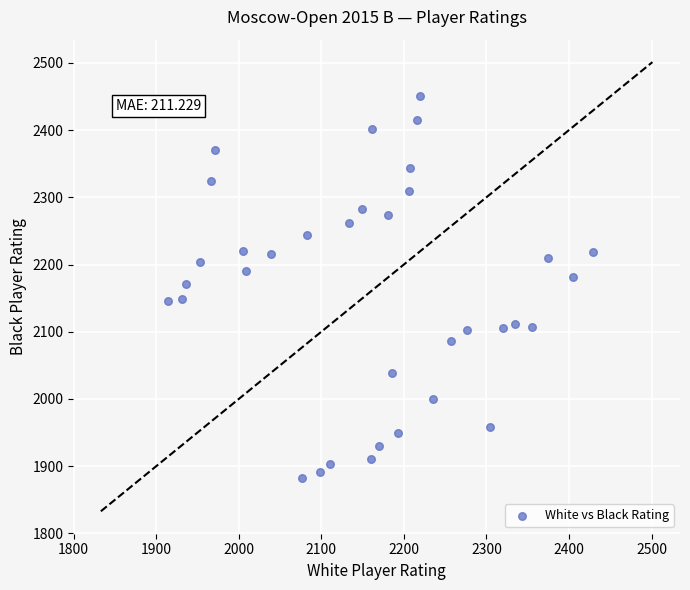

What is the range of Y values (max minus min)?

568